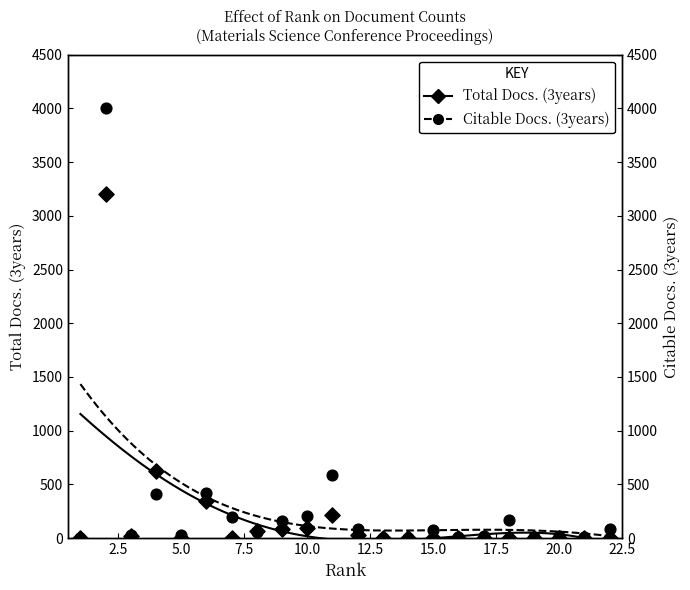

Is the value of Total Docs. (3years) at 15.0 greater than the value of Citable Docs. (3years) at 12.5?

No